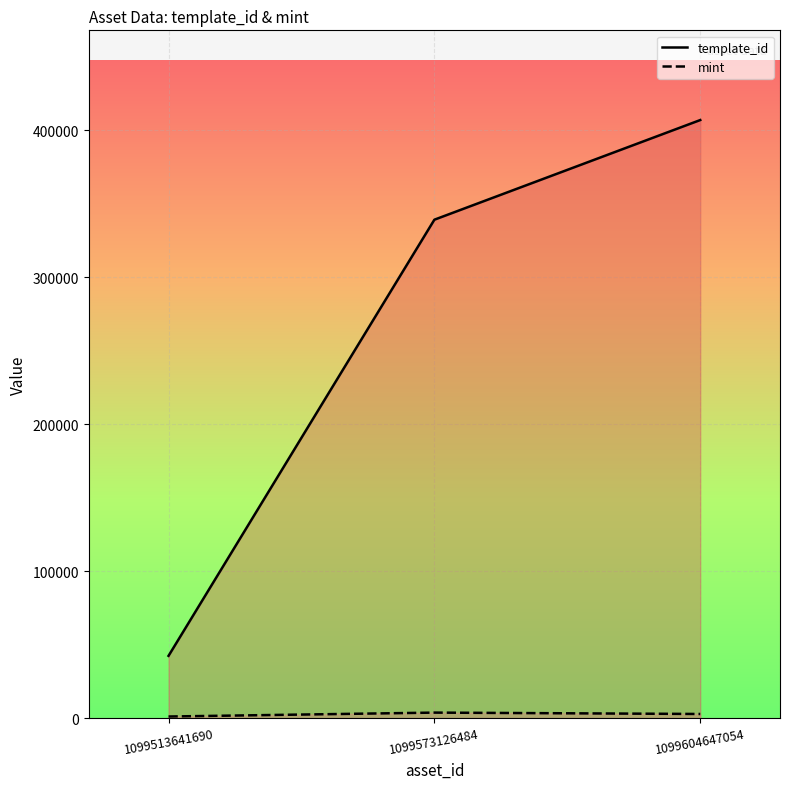

Which label corresponds to the largest value in the chart?

1099604647054